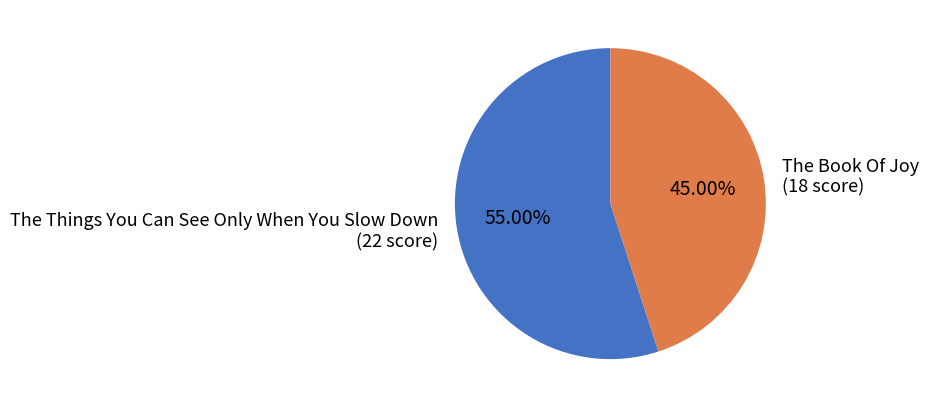

To the nearest percent, what portion does The Things You Can See Only When You Slow Down represent?

55%